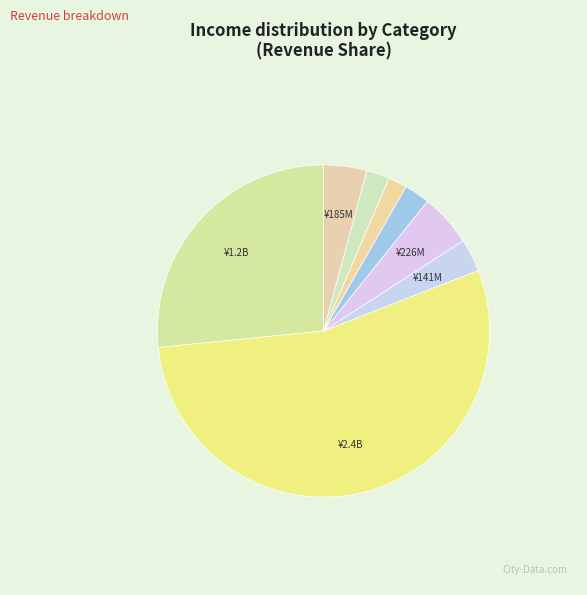

How many segments does this pie chart have?

8